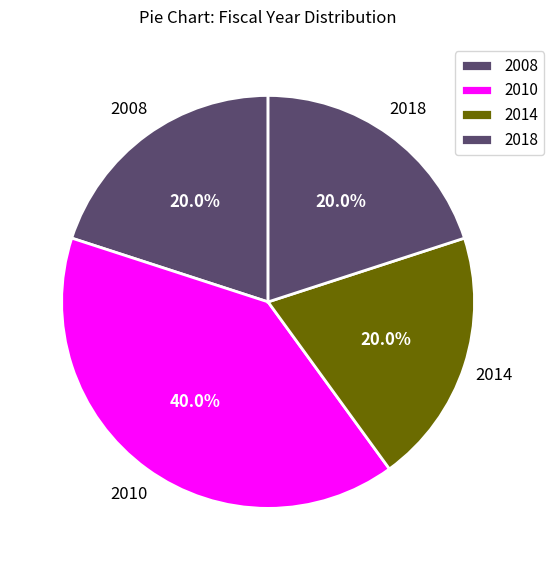

Approximately how many times larger is the value at 2008 compared to 2018?

1.0